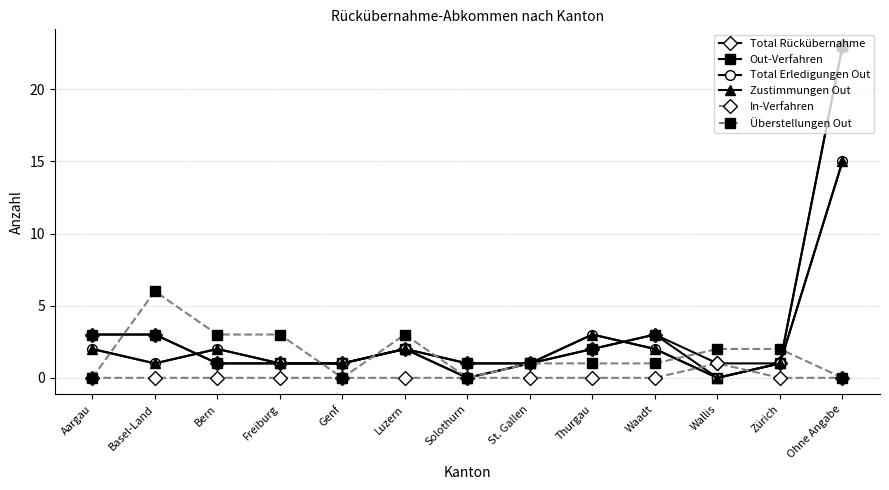

What is the sum of all Total Rückübernahme values?

43